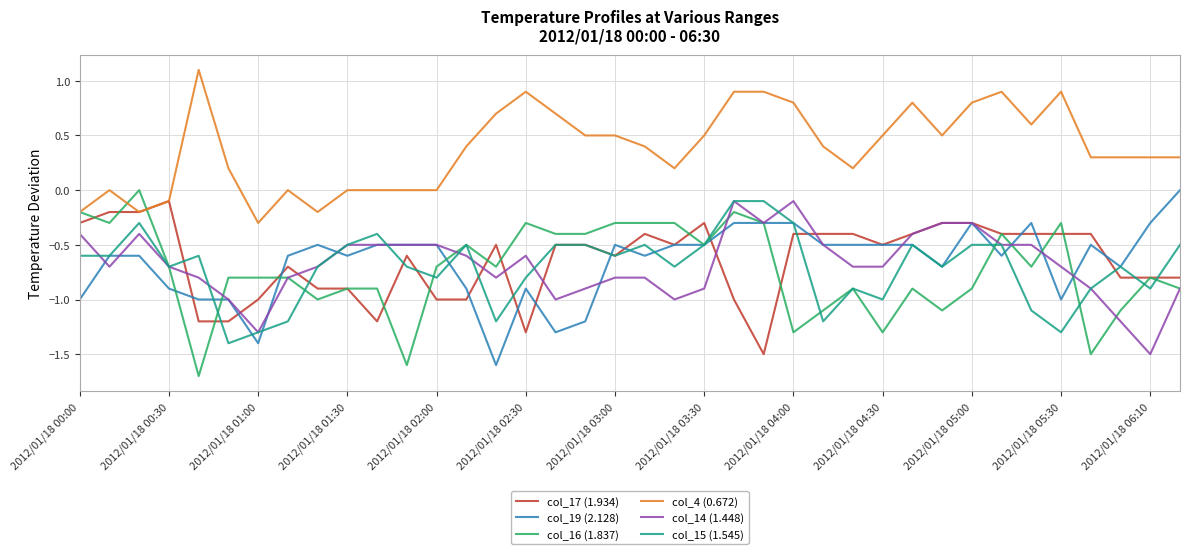

What is the minimum value for col_17 (1.934)?

-1.5